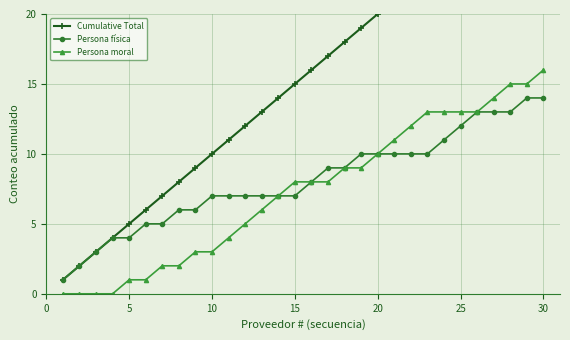

The value of Persona física at 10 is 7. True or false?

True